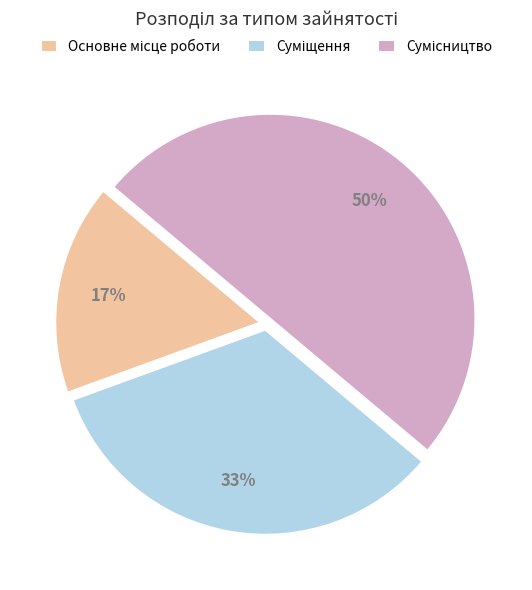

To the nearest percent, what is the average slice percentage?

33%